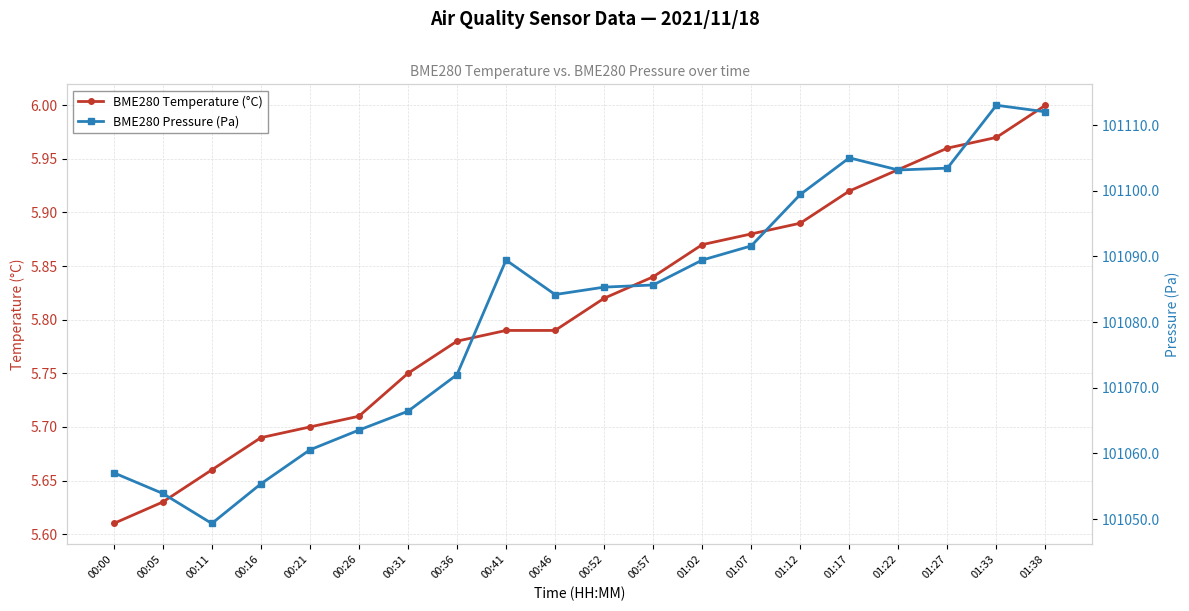

True or false: BME280 Pressure (Pa) and BME280 Temperature (°C) cross at least once.

False